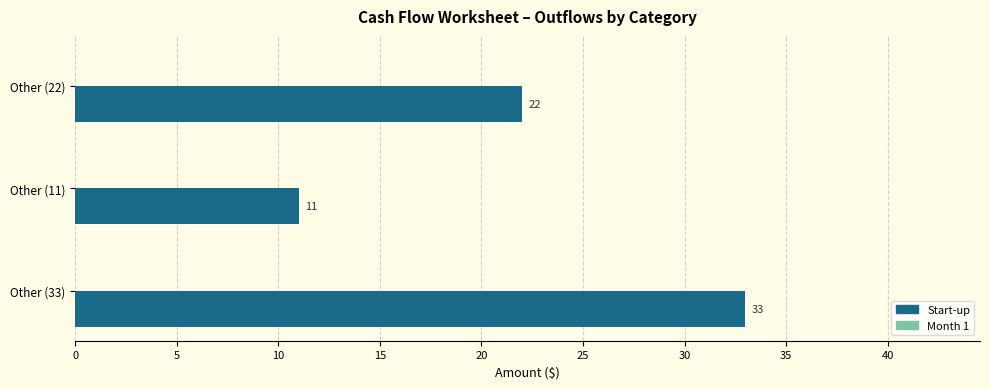

Approximately how many times larger is the value at Other (22) compared to Other (33)?

0.7